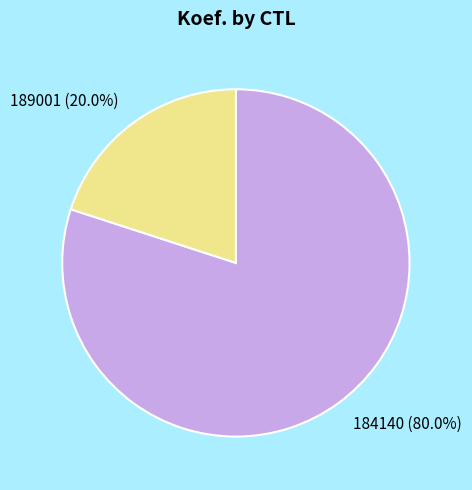

To the nearest percent, what portion does 184140 represent?

80%